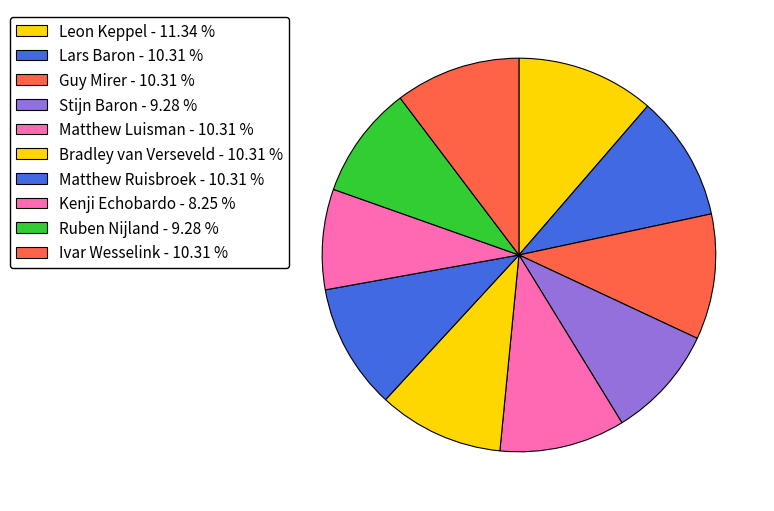

Is there a majority slice in this chart?

No